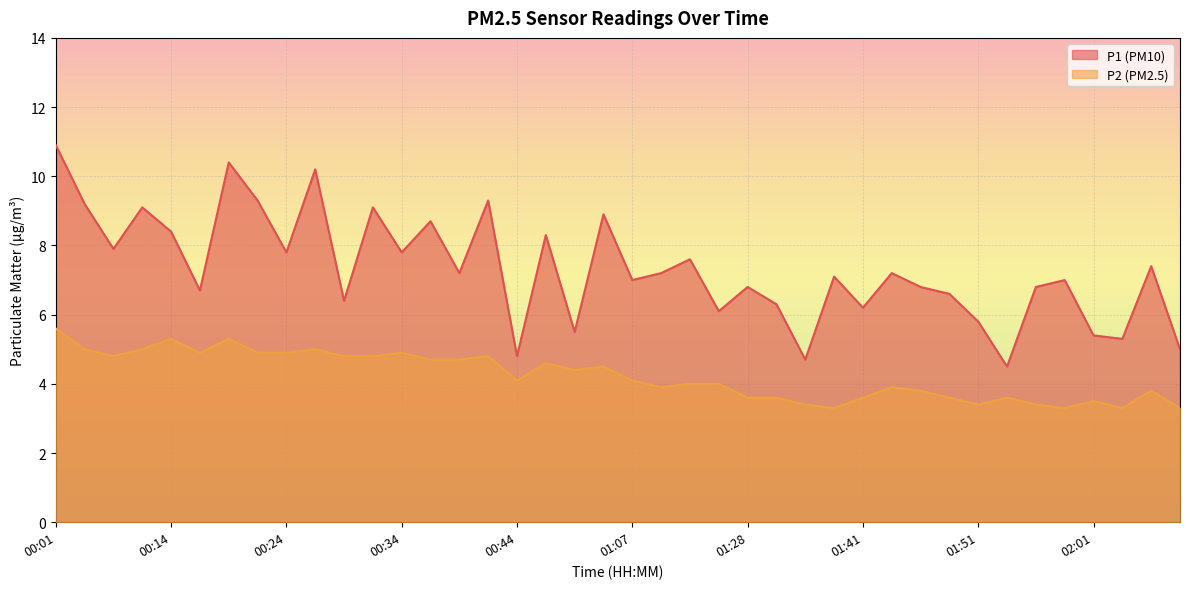

Reading left to right, extract all data points from this chart.

P1: 00:01=10.9	00:04=9.2	00:09=7.9	00:11=9.1	00:14=8.4	00:16=6.7	00:19=10.4	00:21=9.3	00:24=7.8	00:26=10.2	00:29=6.4	00:31=9.1	00:34=7.8	00:36=8.7	00:39=7.2	00:41=9.3	00:44=4.8	00:56=8.3	01:01=5.5	01:04=8.9	01:07=7.0	01:15=7.2	01:20=7.6	01:22=6.1	01:28=6.8	01:34=6.3	01:36=4.7	01:39=7.1	01:41=6.2	01:44=7.2	01:46=6.8	01:49=6.6	01:51=5.8	01:54=4.5	01:56=6.8	01:58=7.0	02:01=5.4	02:03=5.3	02:11=7.4	02:14=5.0
P2: 00:01=5.6	00:04=5.0	00:09=4.8	00:11=5.0	00:14=5.3	00:16=4.9	00:19=5.3	00:21=4.9	00:24=4.9	00:26=5.0	00:29=4.8	00:31=4.8	00:34=4.9	00:36=4.7	00:39=4.7	00:41=4.8	00:44=4.1	00:56=4.6	01:01=4.4	01:04=4.5	01:07=4.1	01:15=3.9	01:20=4.0	01:22=4.0	01:28=3.6	01:34=3.6	01:36=3.4	01:39=3.3	01:41=3.6	01:44=3.9	01:46=3.8	01:49=3.6	01:51=3.4	01:54=3.6	01:56=3.4	01:58=3.3	02:01=3.5	02:03=3.3	02:11=3.8	02:14=3.3